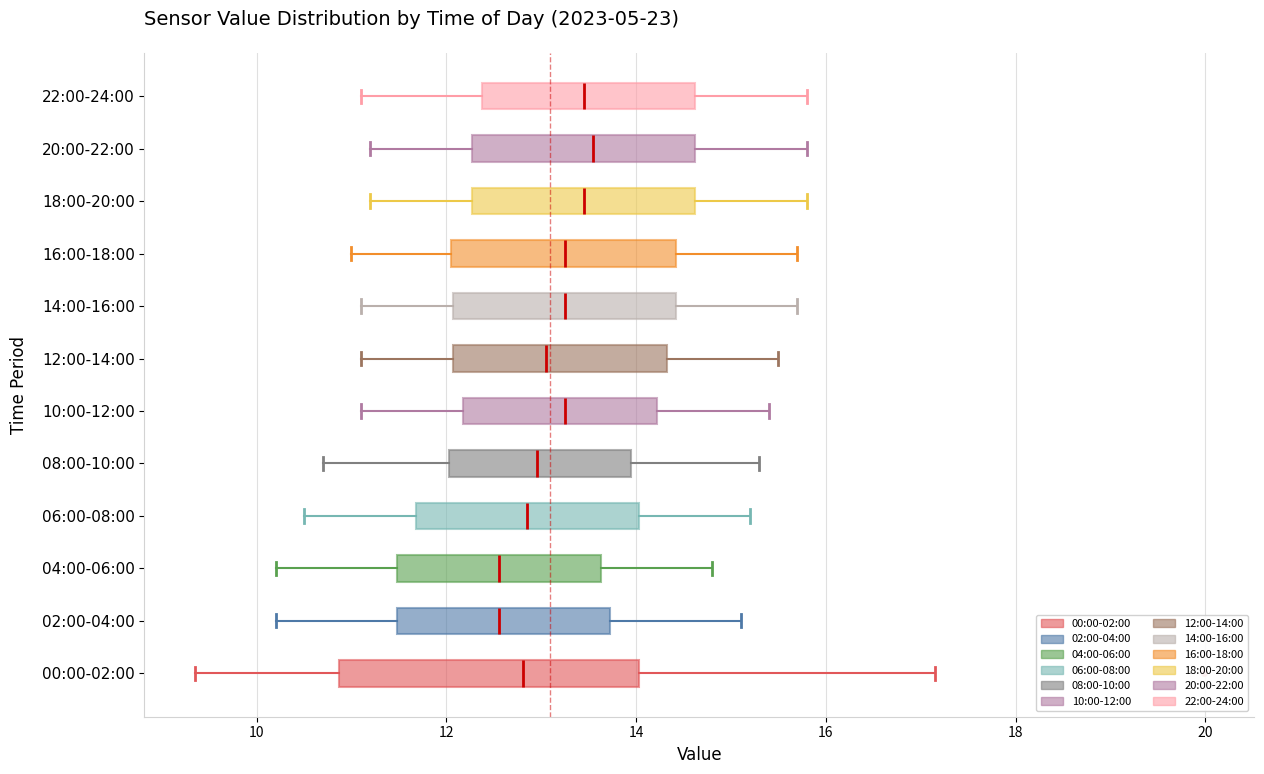

Which box is the widest, from its left edge to its right edge?

00:00-02:00